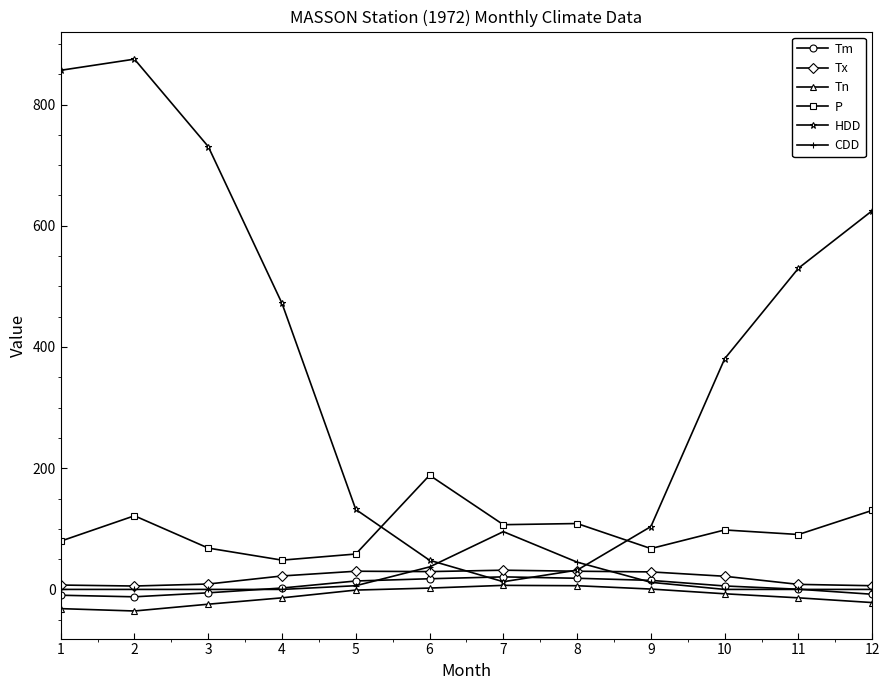

At how many categories does at least one series exceed 609?

4